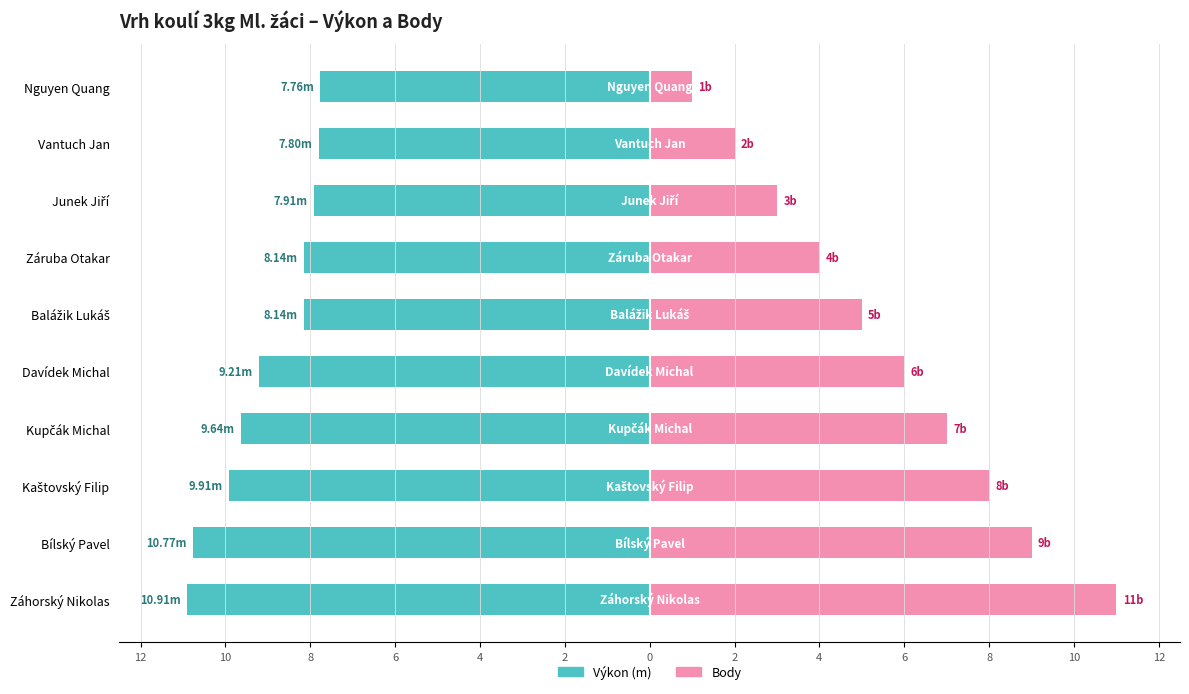

Between 4 and 6, which series saw the biggest shift?

Body